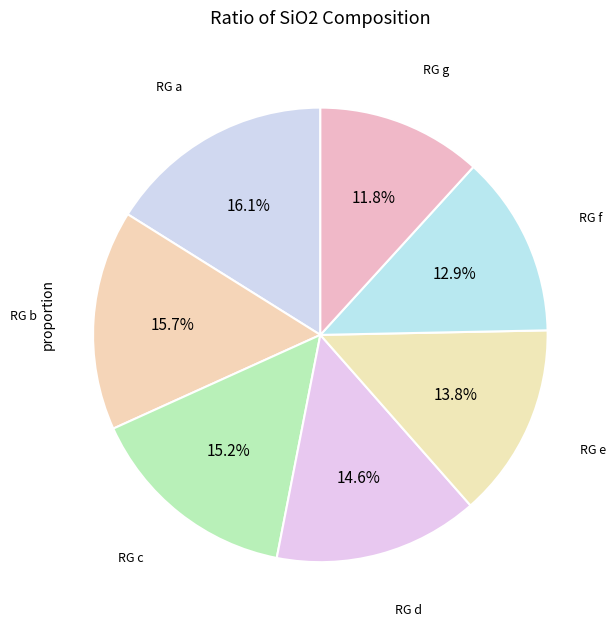

How many segments does this pie chart have?

7